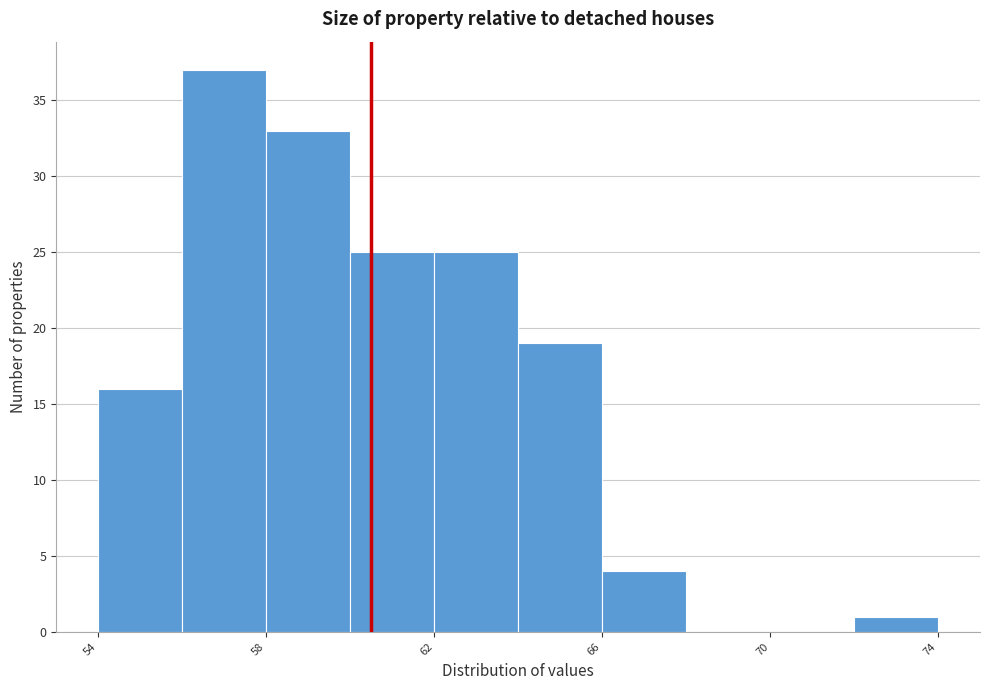

Which range on the x-axis has the tallest bar?

56 to 58